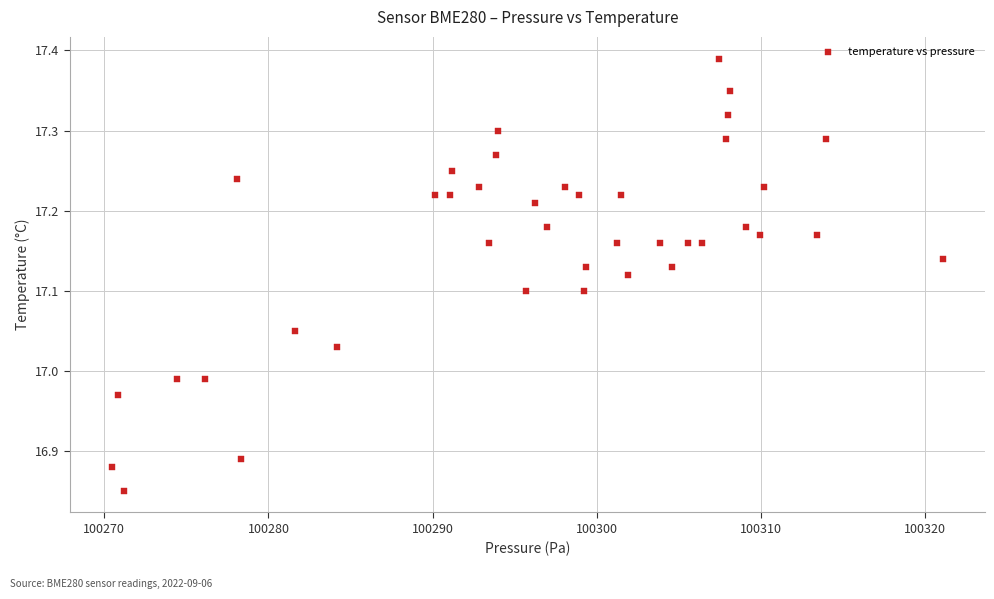

What is the range of X values (max minus min)?

50.7